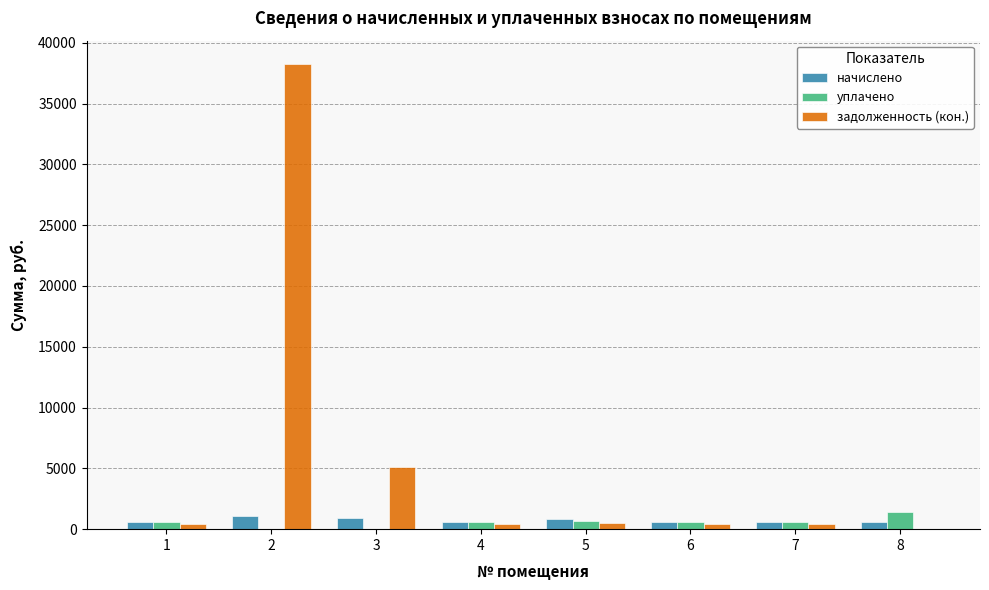

How many data points does each series have?

8